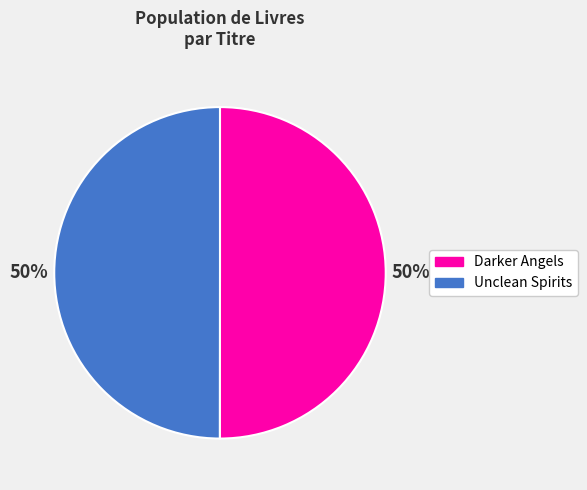

Approximately how many times larger is the value at Darker Angels compared to Unclean Spirits?

1.0